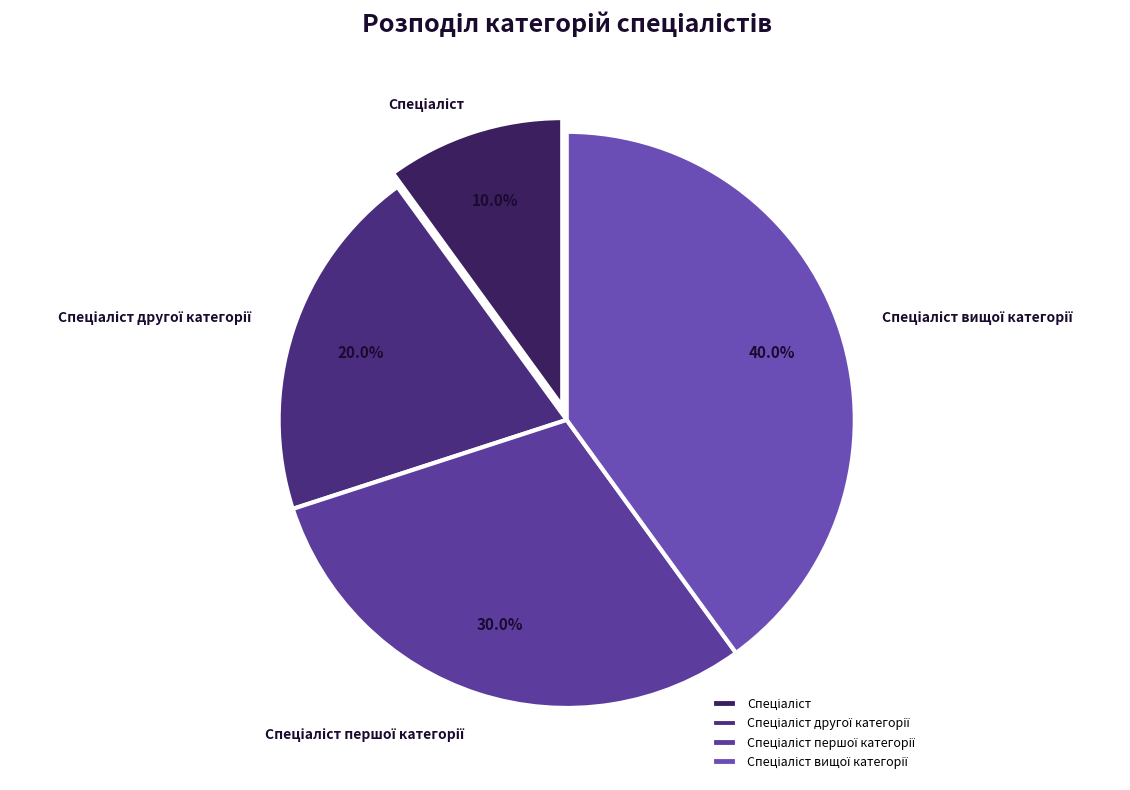

Is there any slice that represents more than half of the pie?

No